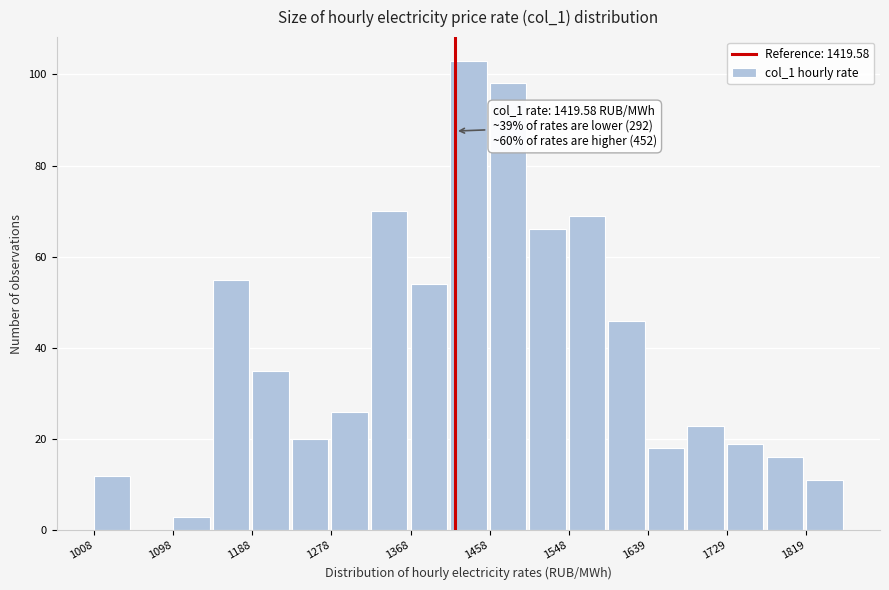

Over which range of the x-axis is the bar tallest?

1410 to 1460